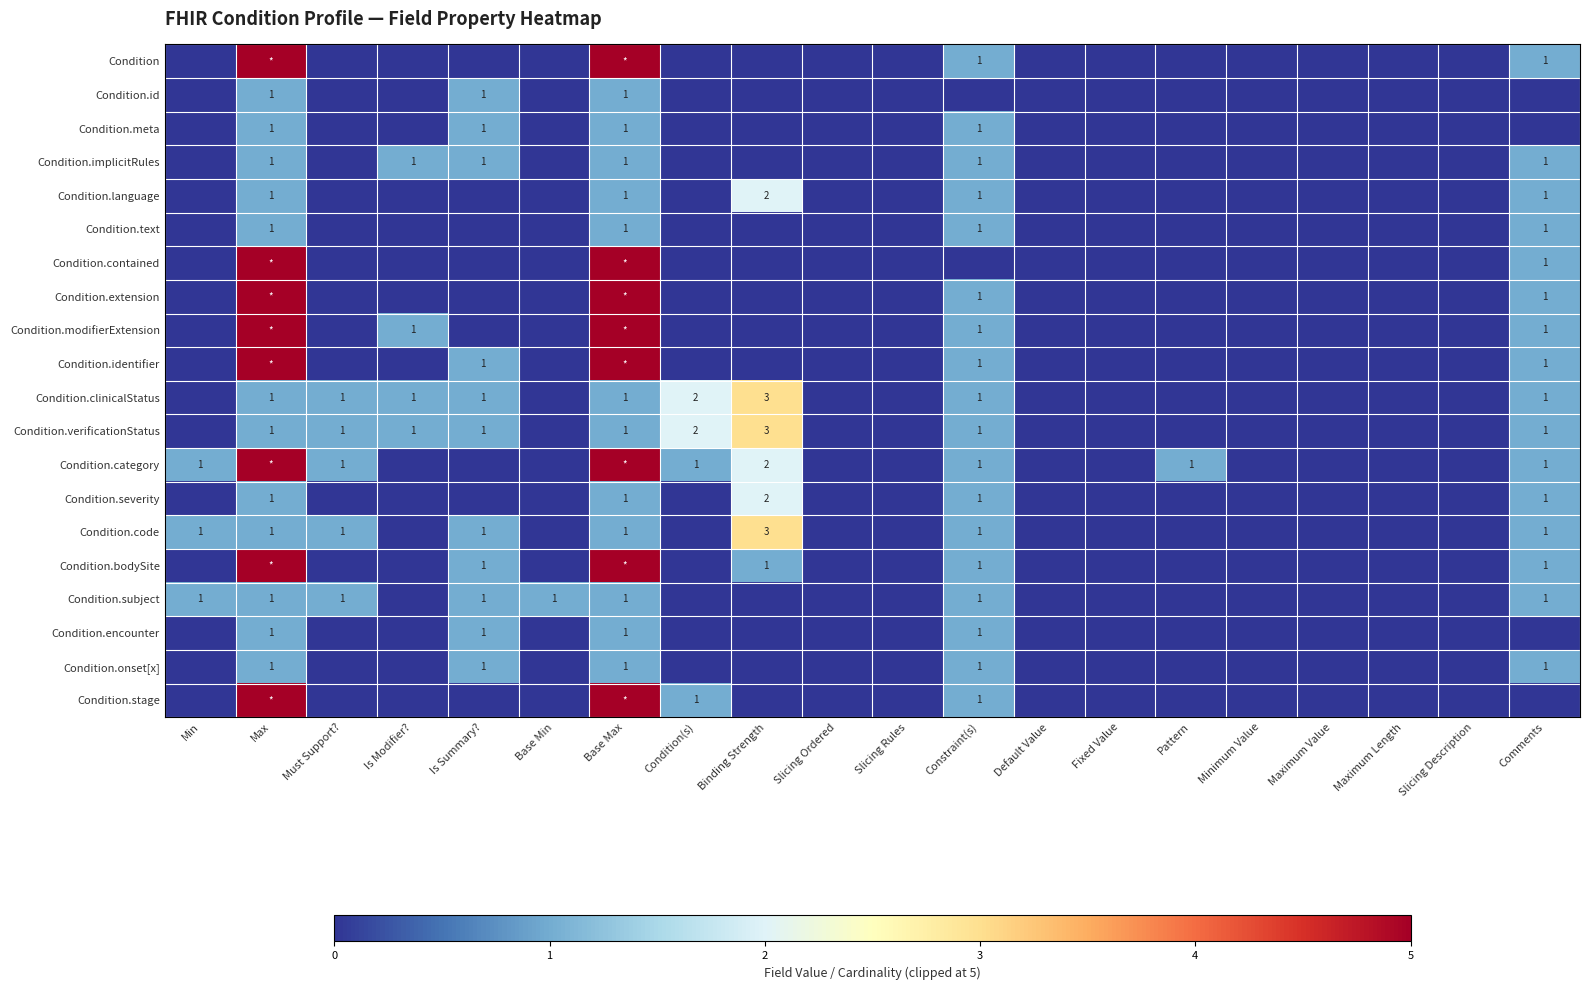

Count the number of categories in the chart.

20